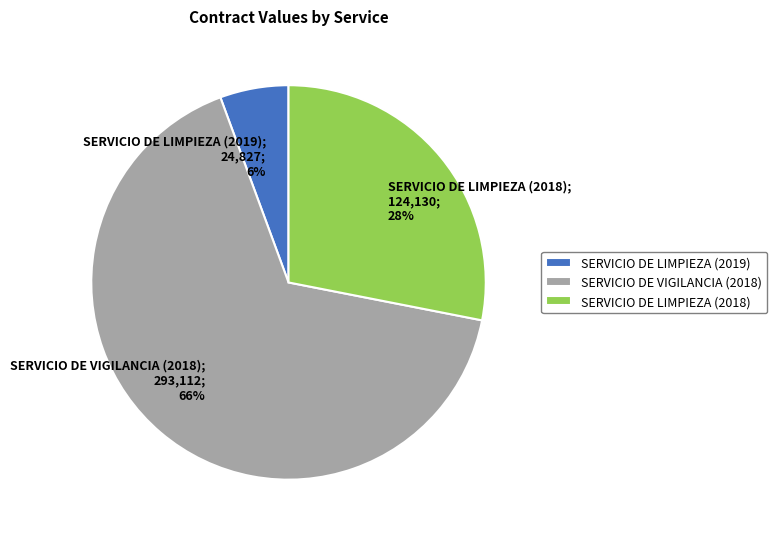

Approximately how many times larger is the value at SERVICIO DE LIMPIEZA (2019) compared to SERVICIO DE VIGILANCIA (2018)?

0.1